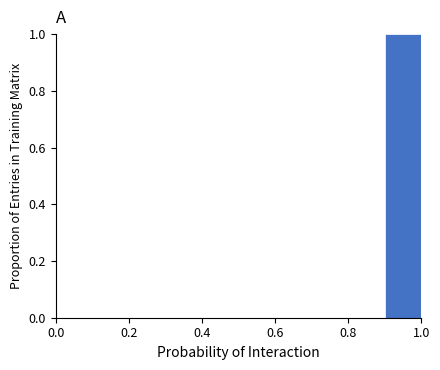

What is the height of the bar covering 0.9 to 1.0 on the x-axis? The values are not printed on the chart, so give them approximately, as read against the axis.

1